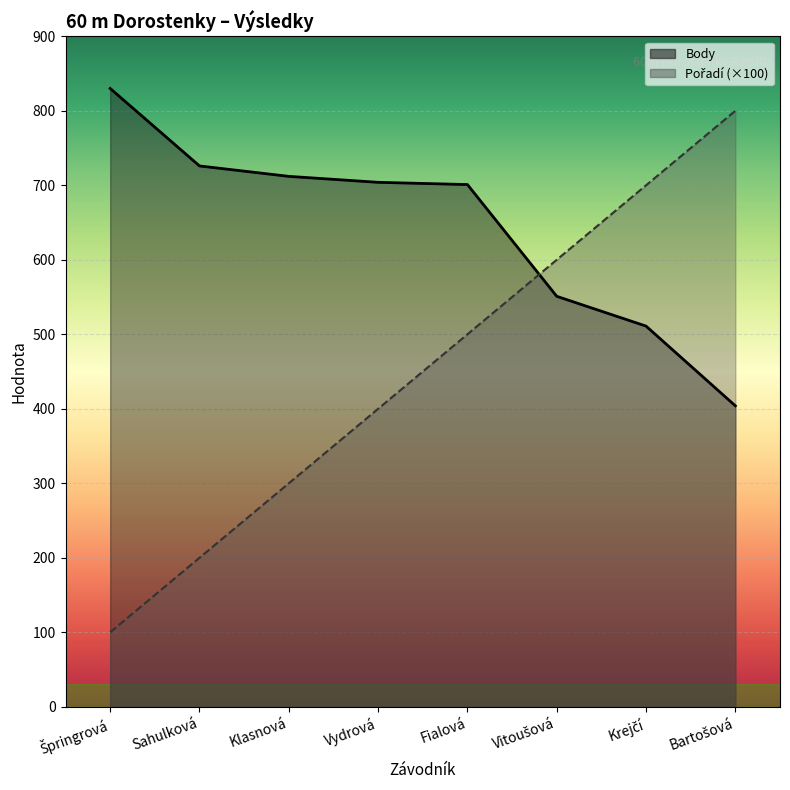

What is the difference between the highest and lowest values at Špringrová?

730